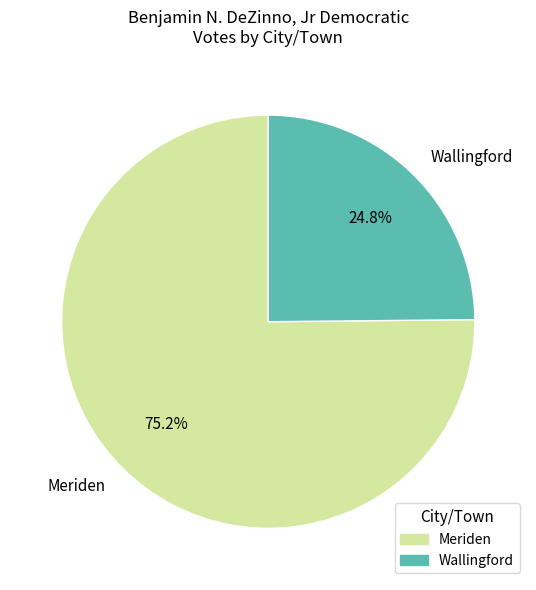

How many slices are in this pie chart?

2